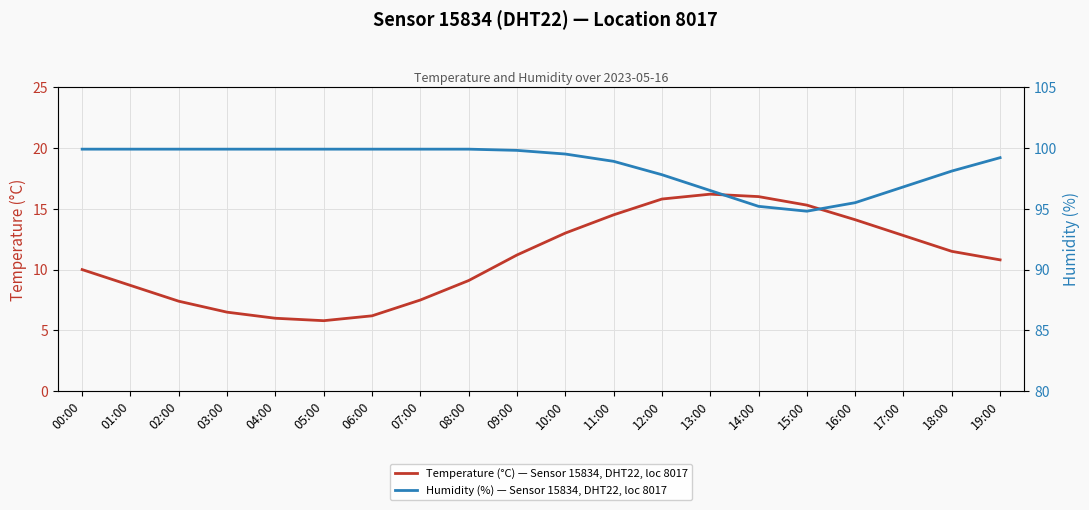

Which series has the largest range (max minus min)?

Temperature (°C) — Sensor 15834, DHT22, loc 8017